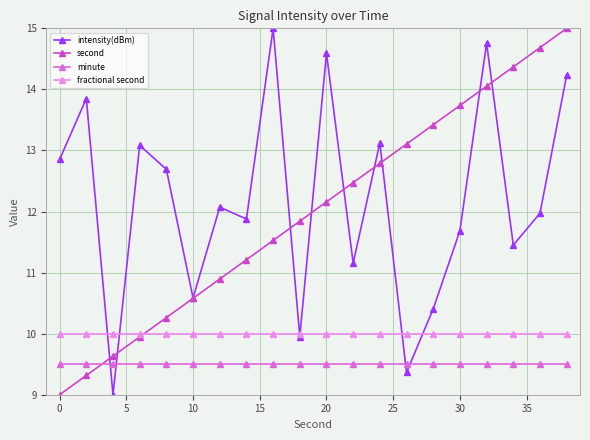

At how many categories does at least one series exceed 13?

12